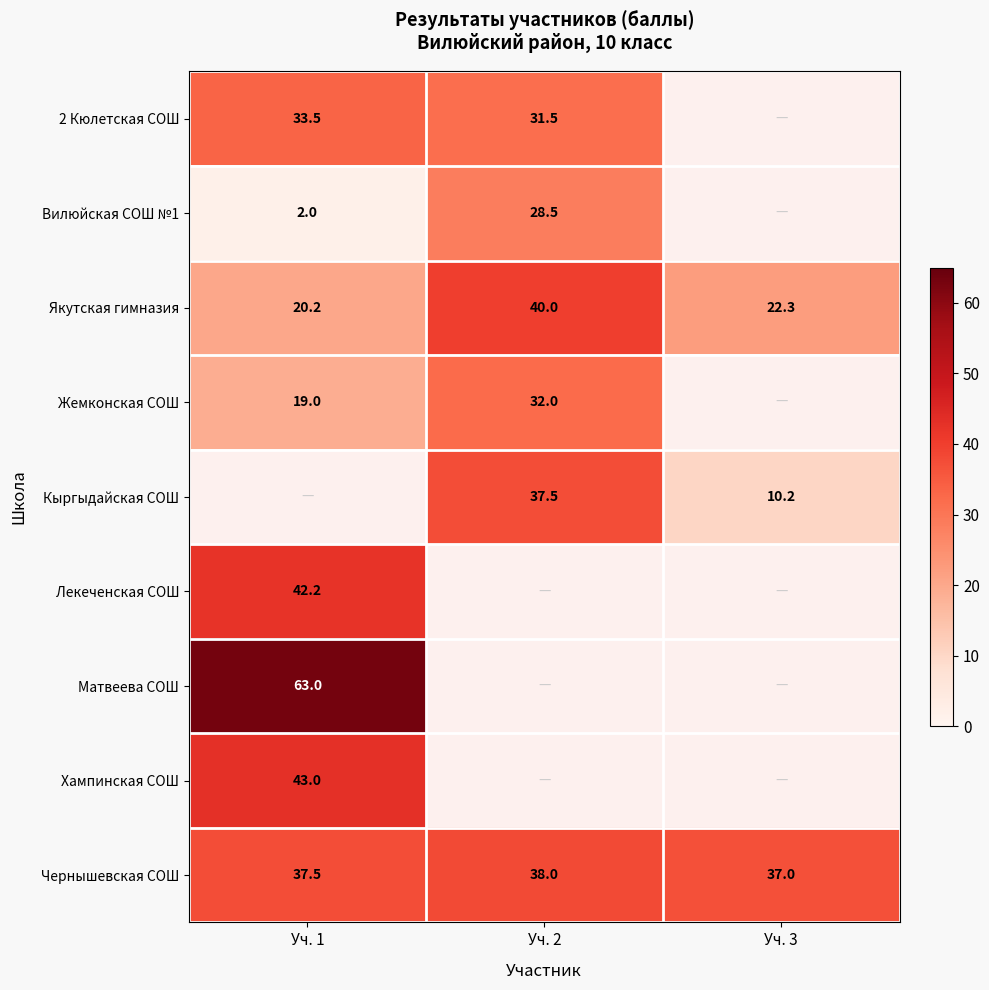

Which category has the lowest value across all series?

Уч. 1